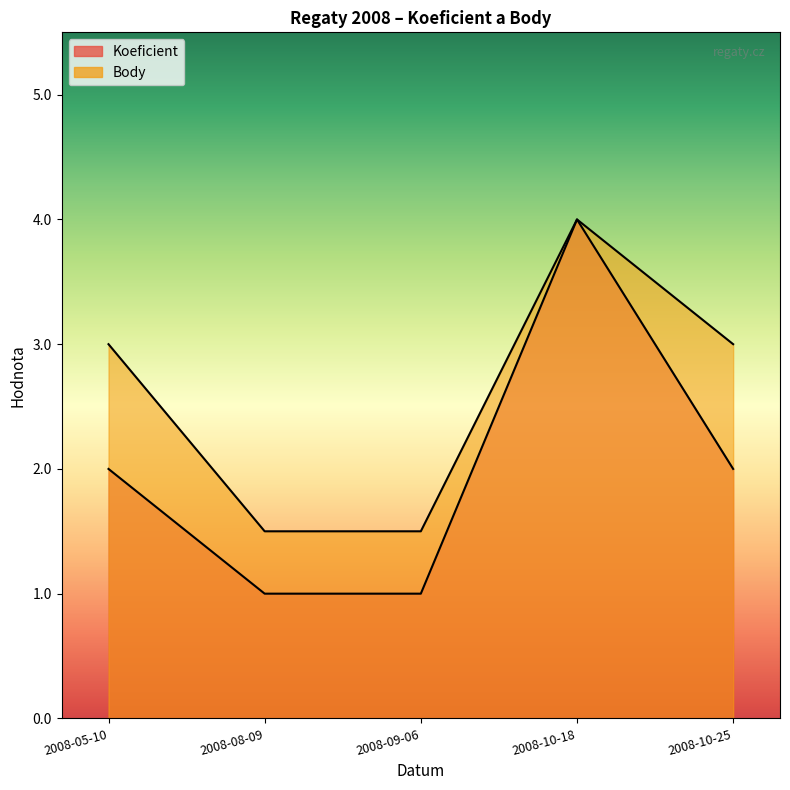

What position from the right is 2008-05-10?

5